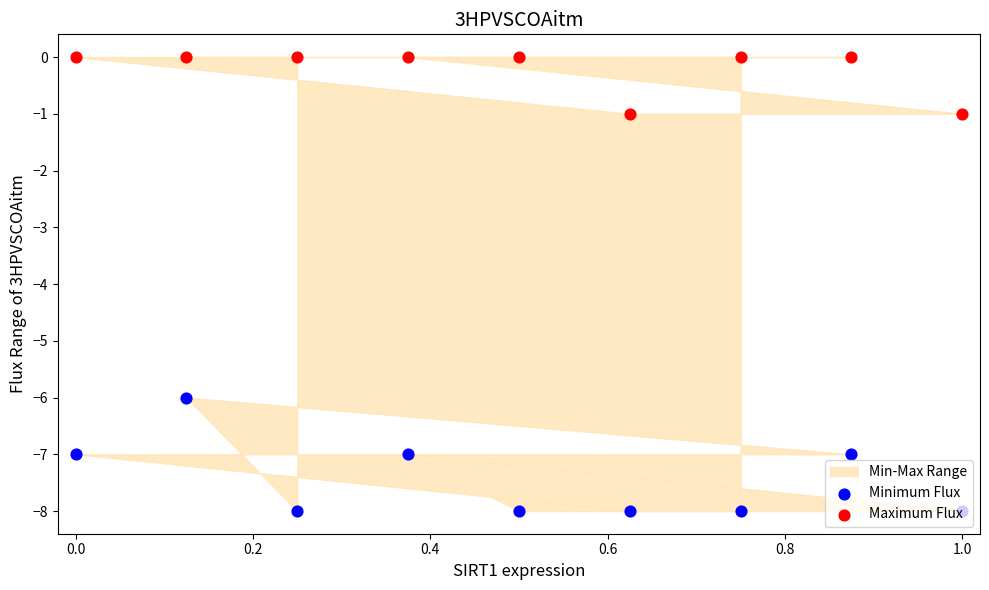

At how many categories does at least one series exceed -2?

9